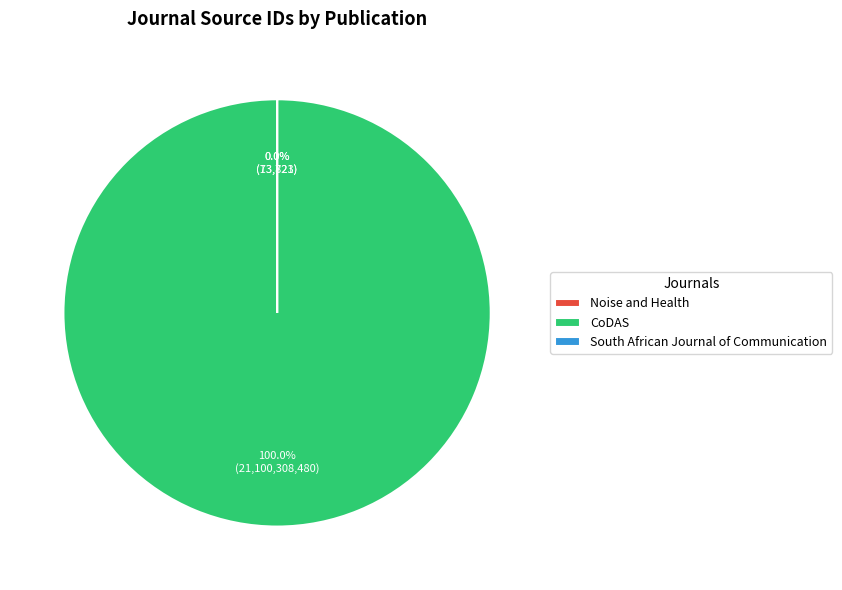

Is it true that CoDAS is 88% of the pie?

False